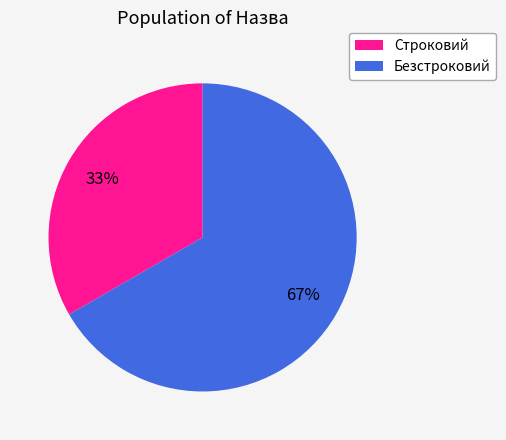

To the nearest percent, what is the average slice percentage?

50%